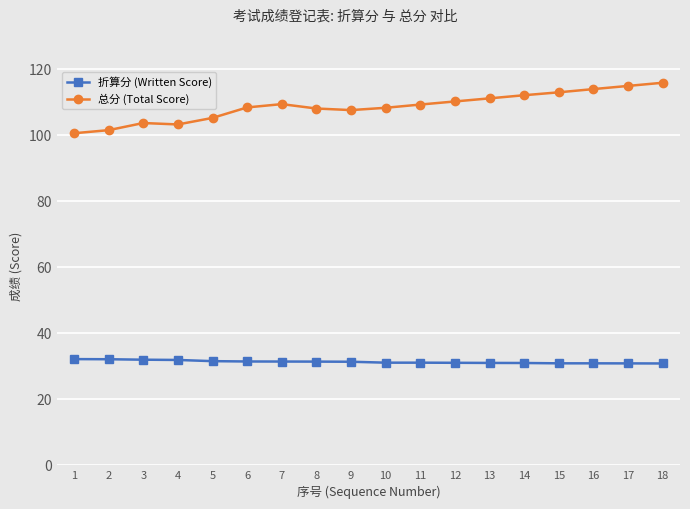

What are all the series names shown in the legend?

折算分 (Written Score), 总分 (Total Score)